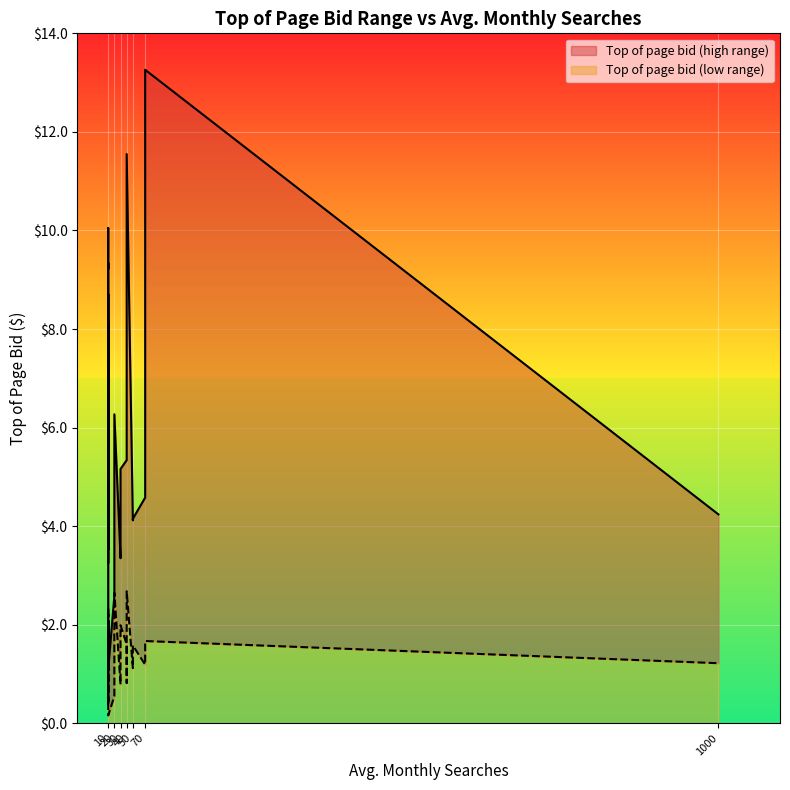

Which series changed the most between 50 and 10?

Top of page bid (low range)